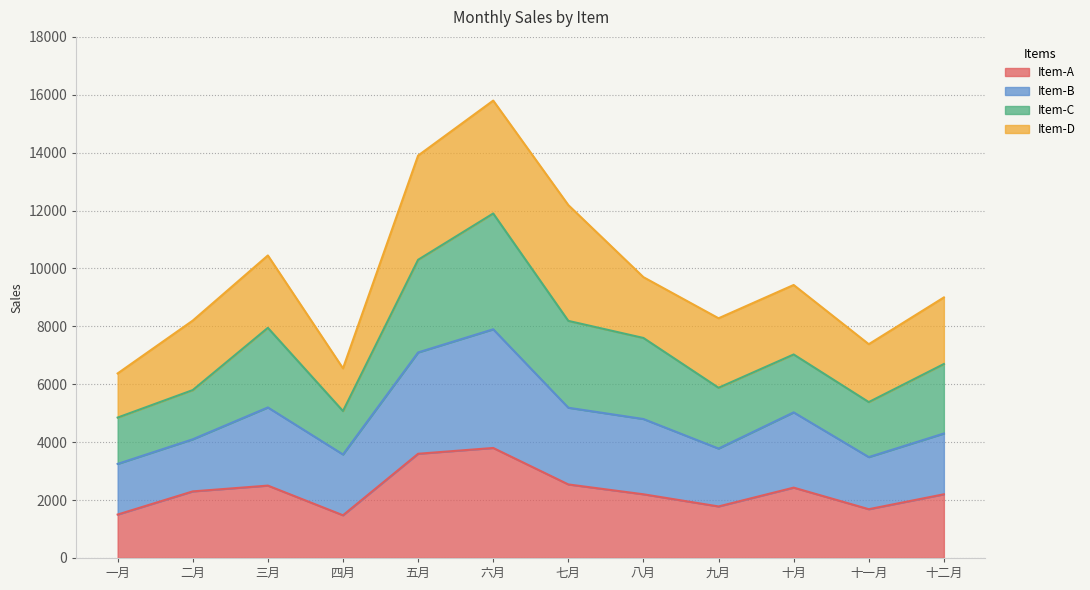

What is the total value across all series at 七月?

12190